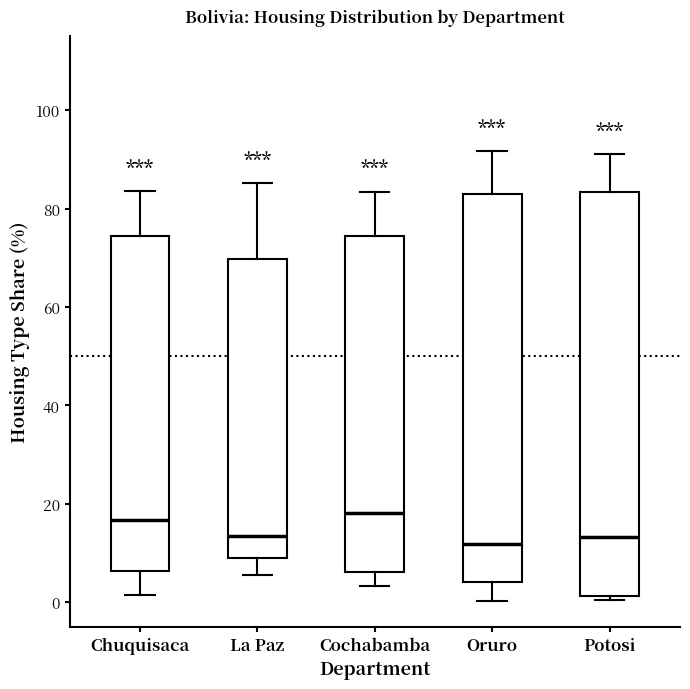

Which box is the tallest, from its lower edge to its upper edge?

Potosi